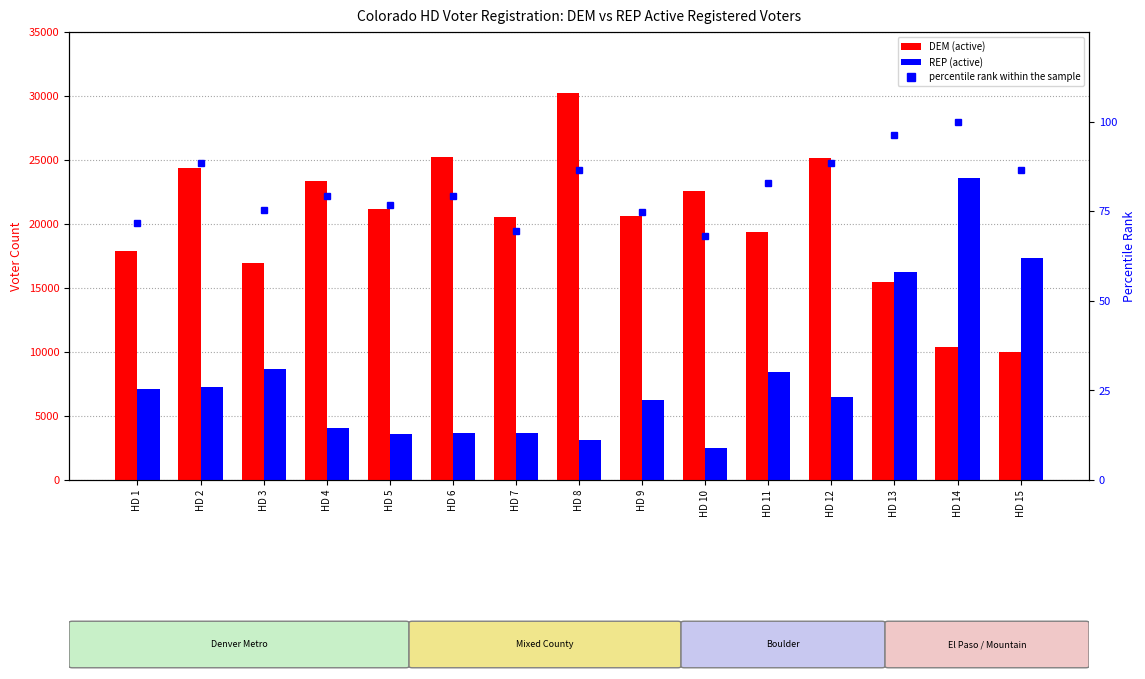

How many data points in DEM (Active) are less than 20624?

7